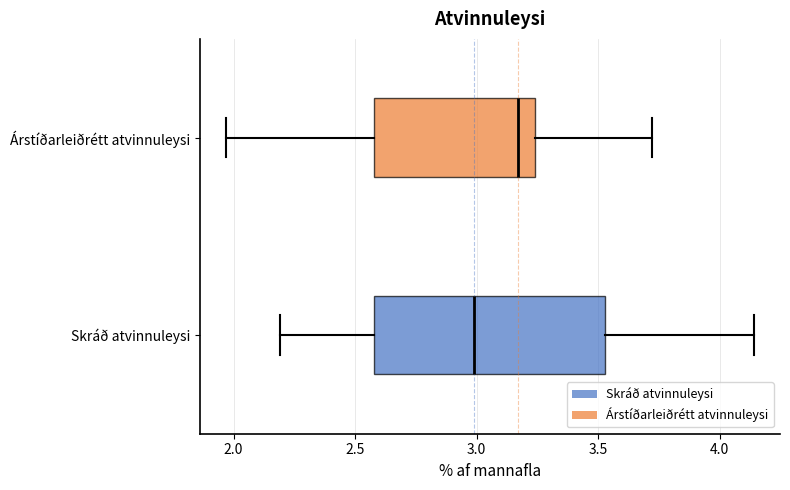

Reading bottom to top, read every box against the x-axis: the position of its median line, the range the box covers, and the ends of its whiskers. The values are not printed on the chart, so give them approximately, as read against the axis.

Skráð atvinnuleysi: median 3.00, box 2.60 to 3.55, whiskers 2.20 to 4.15
Árstíðarleiðrétt atvinnuleysi: median 3.15, box 2.60 to 3.25, whiskers 1.95 to 3.70